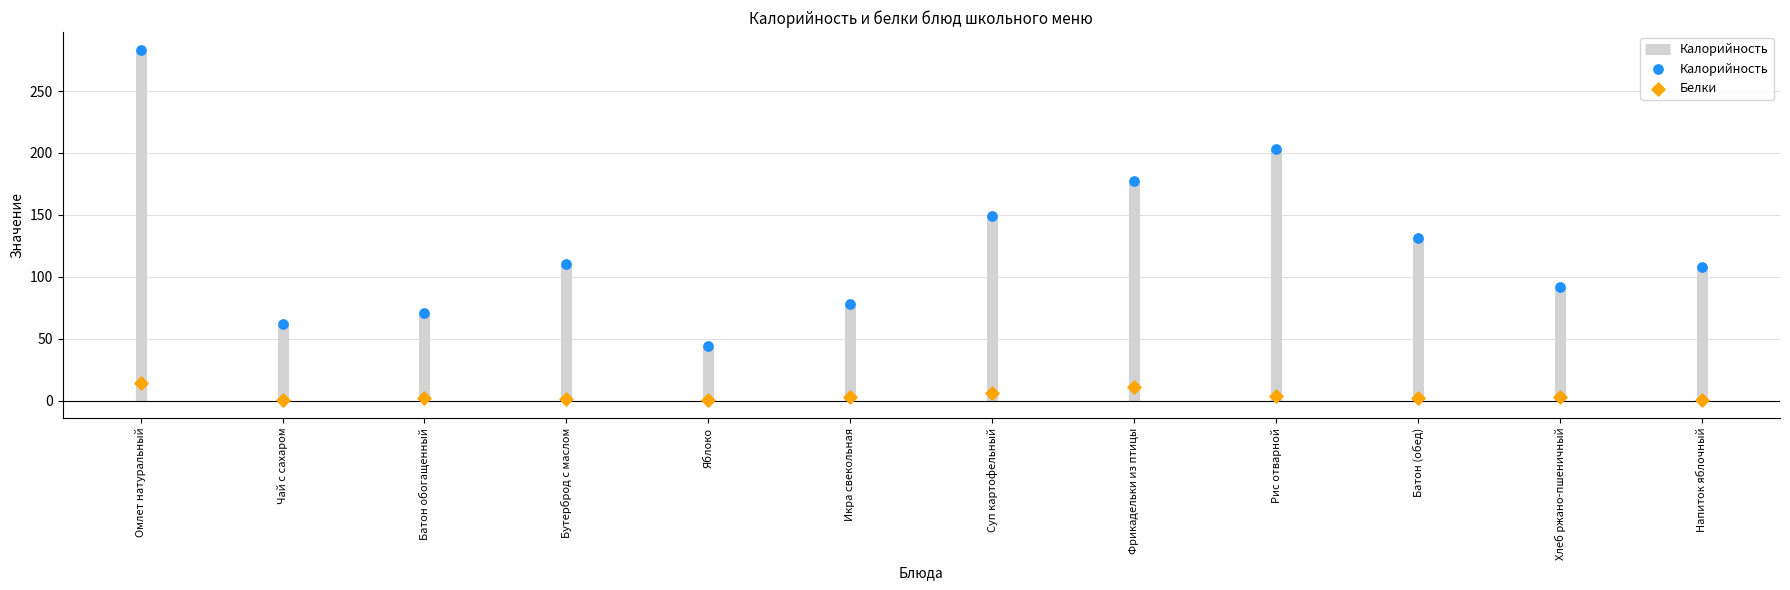

Which series has the largest total across all categories?

Калорийность